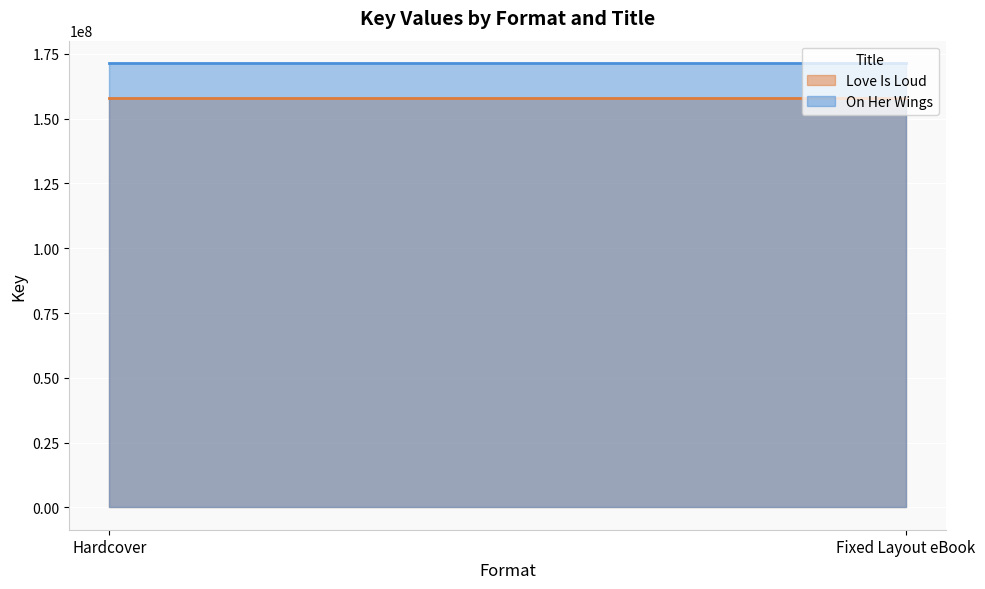

Read the Love Is Loud value at Hardcover.

157767755